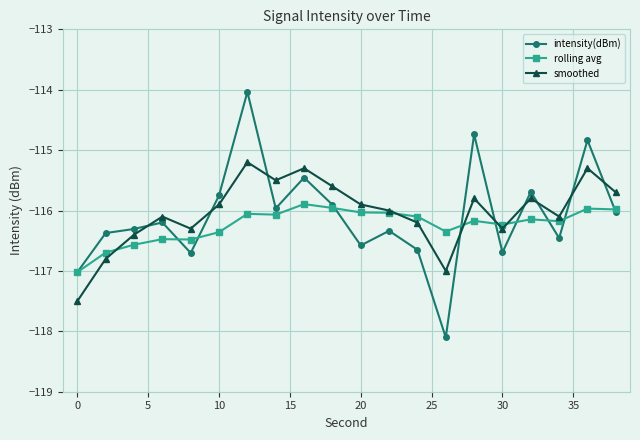

Which series has the largest total across all categories?

smoothed